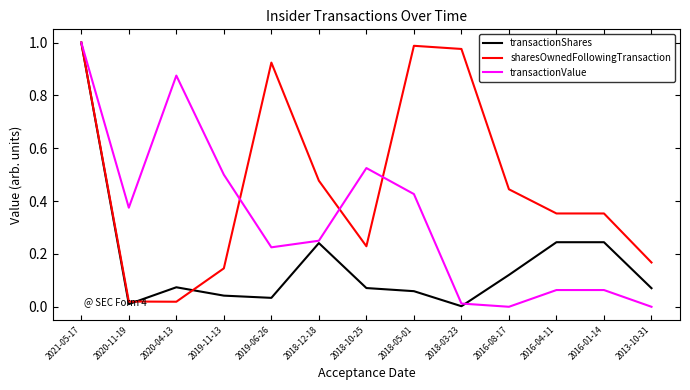

Rank the series by their average value, from lowest to highest.

transactionShares, transactionValue, sharesOwnedFollowingTransaction